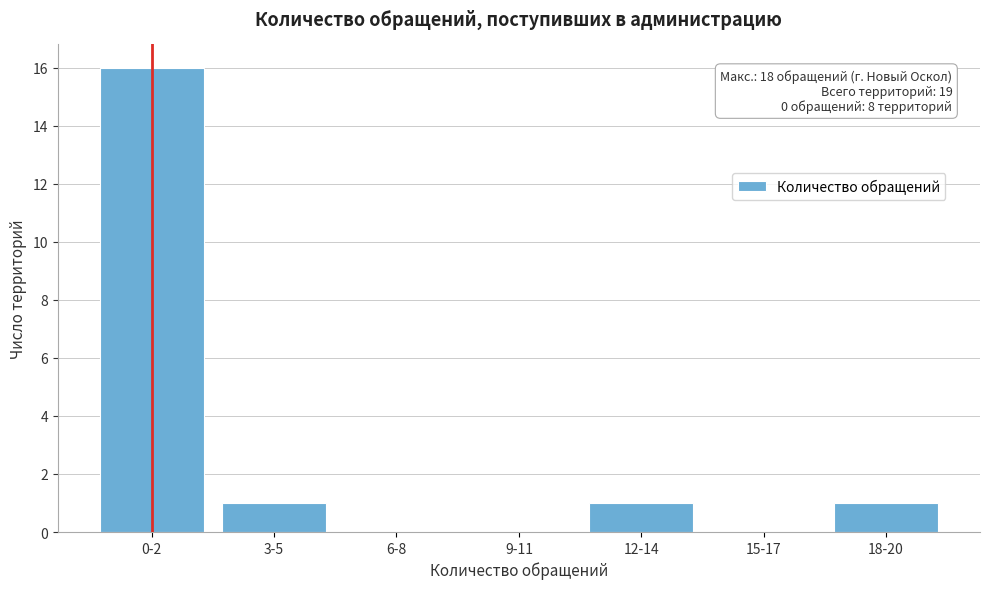

Reading left to right, list all the values displayed in this chart.

0-2=16	3-5=1	6-8=0	9-11=0	12-14=1	15-17=0	18-20=1